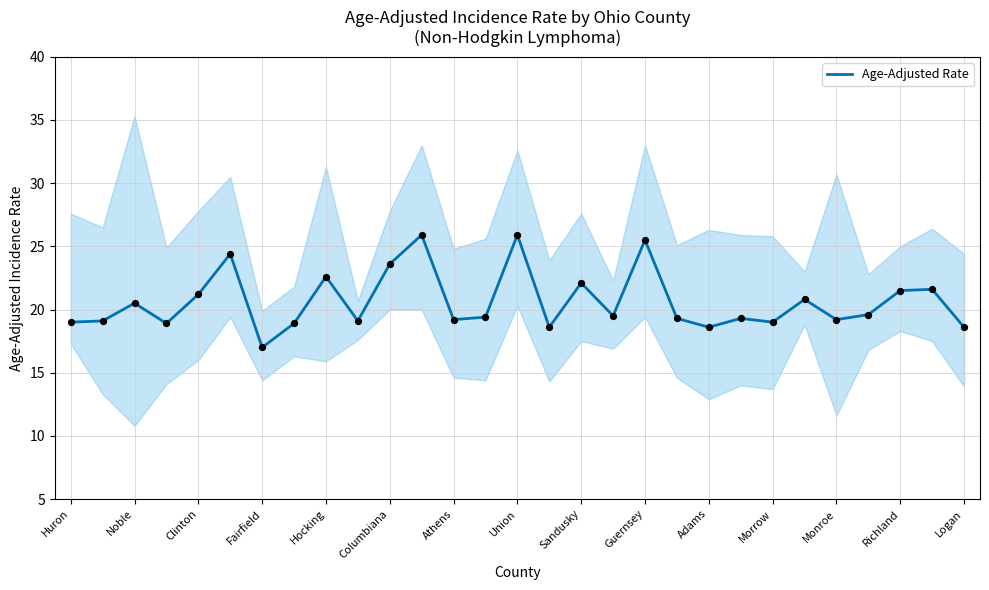

What is the maximum value for Age-Adjusted Rate?

25.9